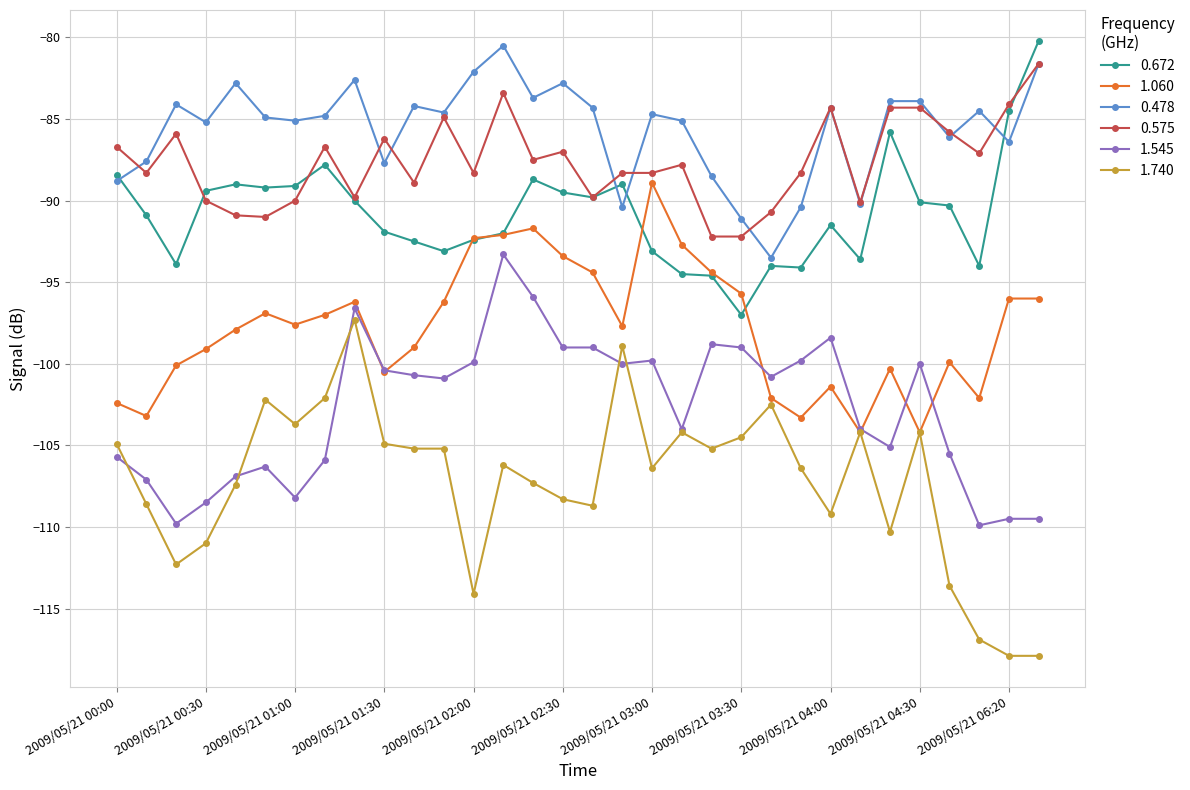

What is the value of the 0.672 point at the 5th from the left?

-89.0